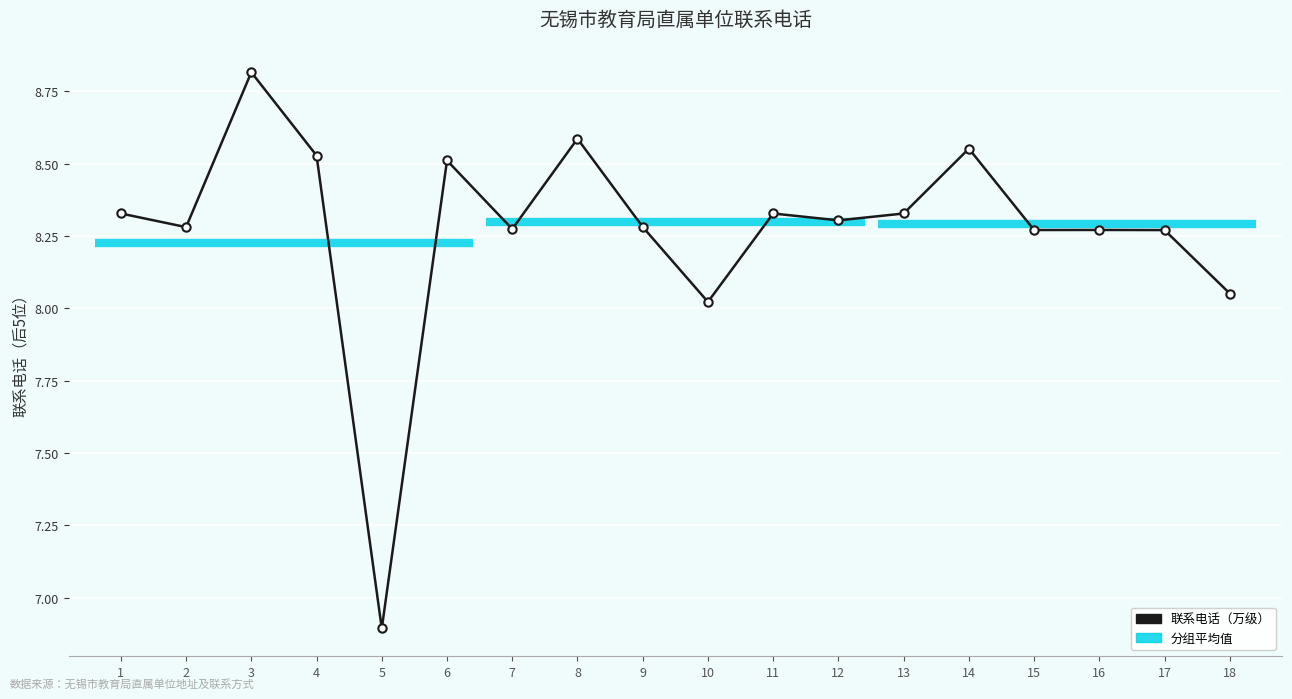

What is the sum of the values at 10 and 14?

16.6